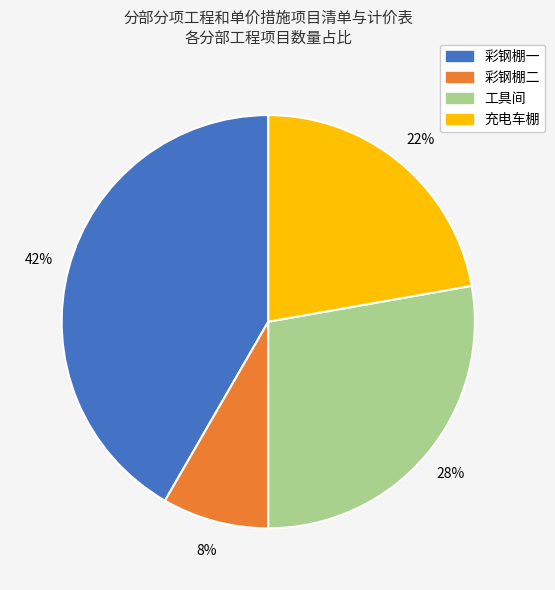

Rank the categories by value from highest to lowest.

彩钢棚一, 工具间, 充电车棚, 彩钢棚二